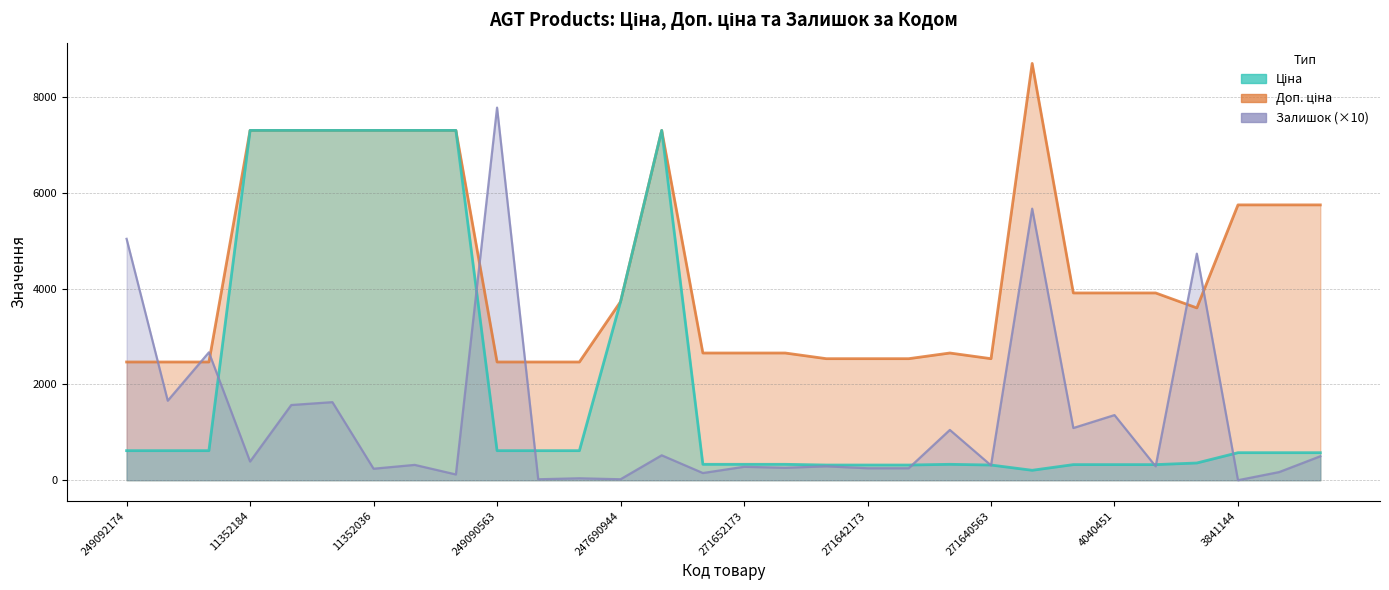

What is the difference between the maximum and minimum values in the Ціна series?

7097.1